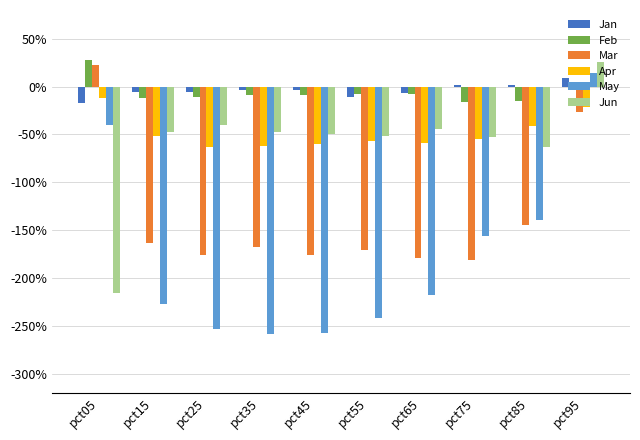

Which series has the widest spread of values?

May